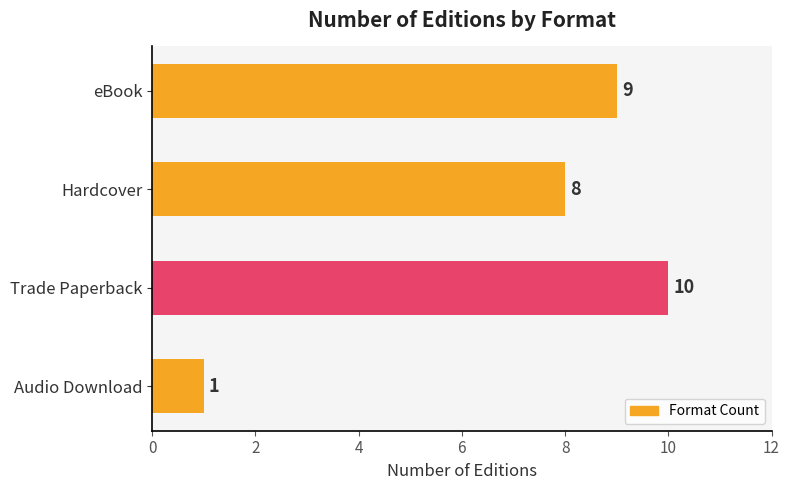

True or false: the data shows 9 at eBook.

True